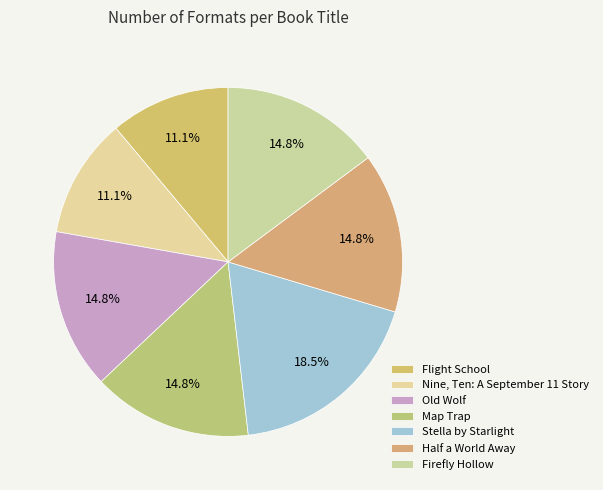

How many segments does this pie chart have?

7